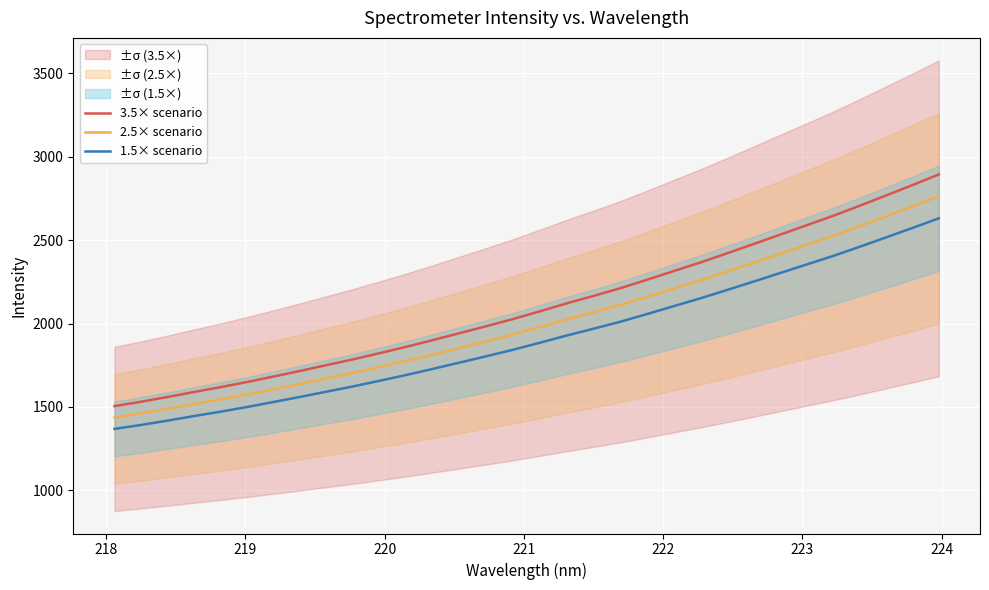

Is this an area chart (filled region under the line)?

No